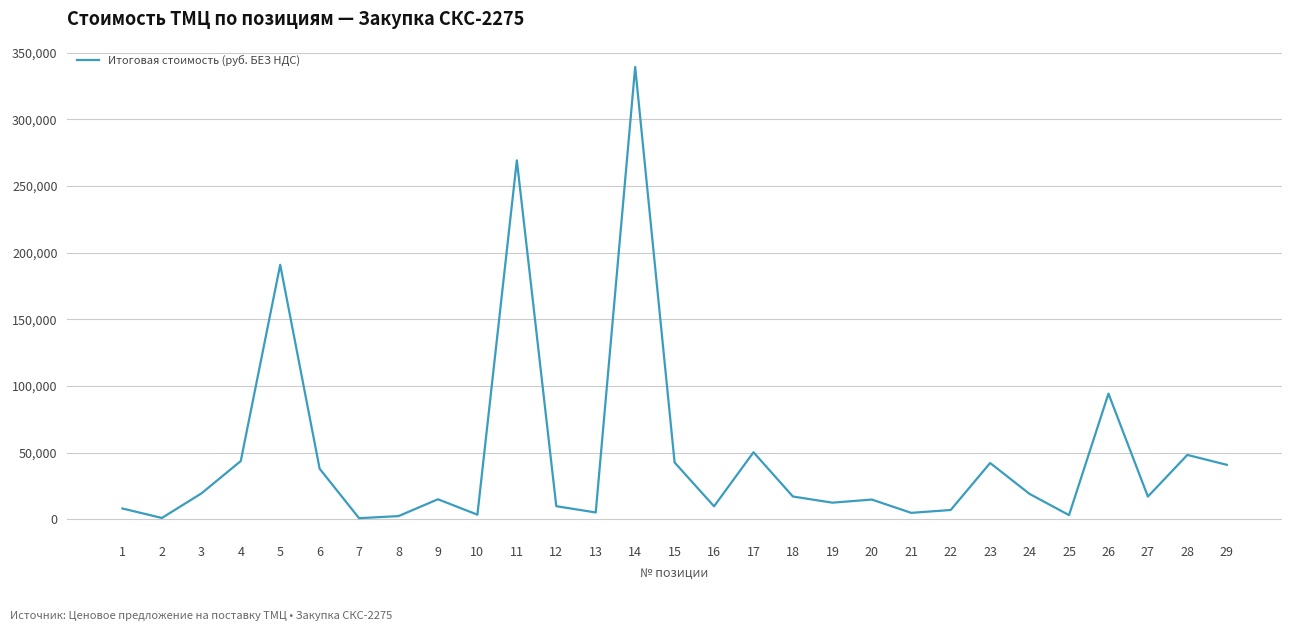

What is the greatest value displayed?

339234.9